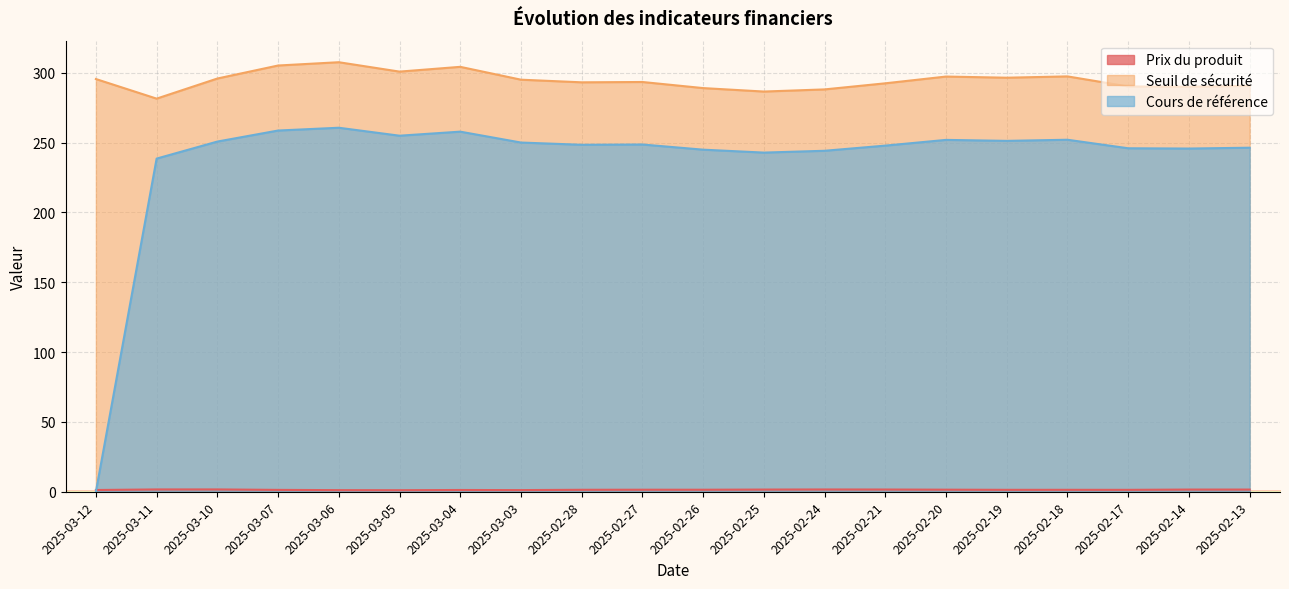

Count the number of data series in this chart.

3